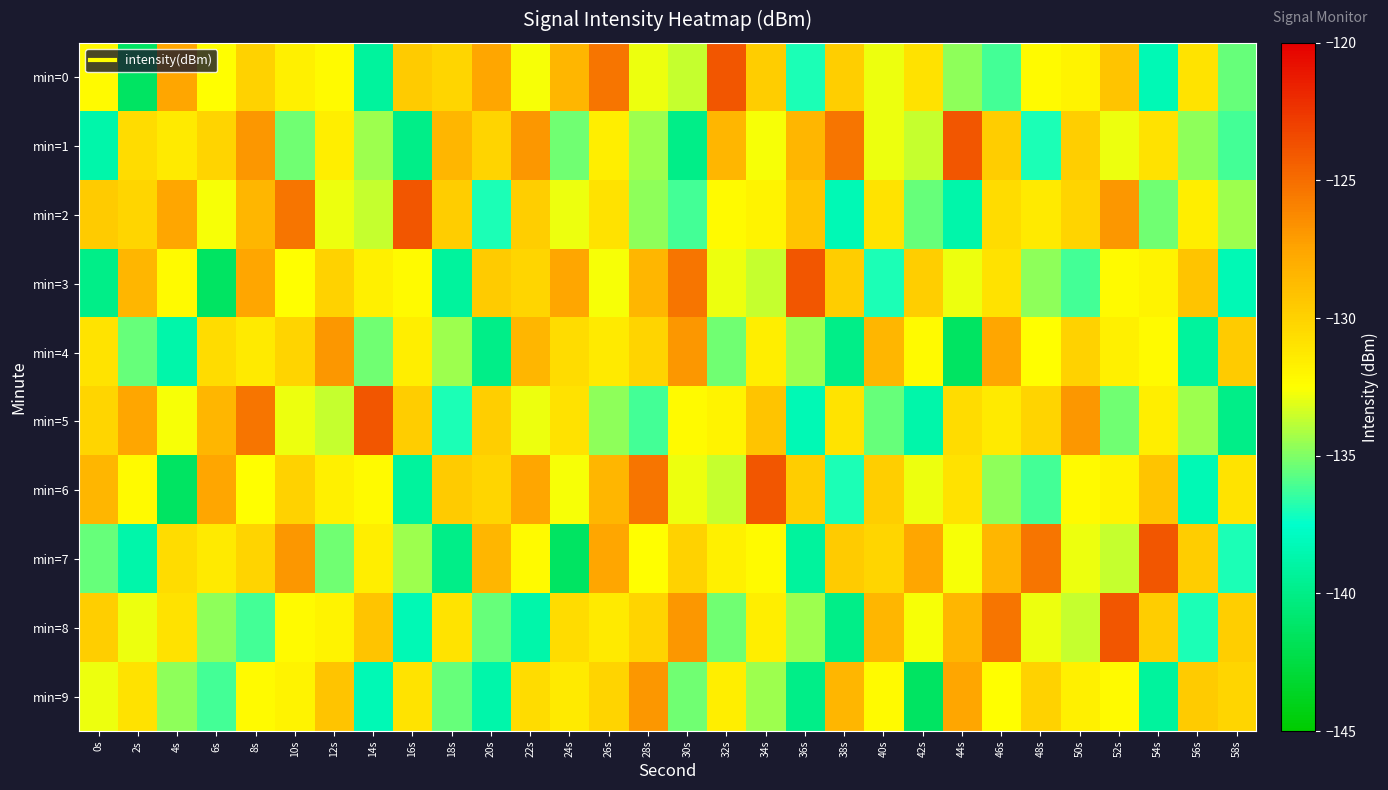

Which series changed the most between 44s and 48s?

min=1